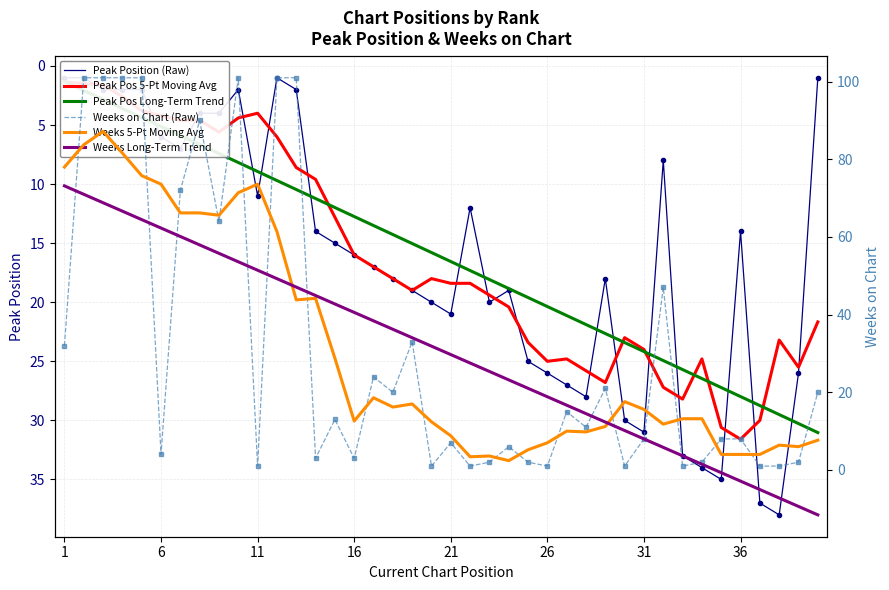

Reading left to right, what are all the values shown in this chart?

Peak Position (Raw): 1.0	1.0	2.0	2.0	2.0	6.0	7.0	4.0	4.0	2.0	11.0	1.0	2.0	14.0	15.0	16.0	17.0	18.0	19.0	20.0	21.0	12.0	20.0	19.0	25.0	26.0	27.0	28.0	18.0	30.0	31.0	8.0	33.0	34.0	35.0	14.0	37.0	38.0	26.0	1.0
Peak Pos 5-Pt Moving Avg: 1.3	1.5	1.6	2.6	3.8	4.2	4.6	4.6	5.6	4.4	4.0	6.0	8.6	9.6	12.8	16.0	17.0	18.0	19.0	18.0	18.4	18.4	19.4	20.4	23.4	25.0	24.8	25.8	26.8	23.0	24.0	27.2	28.2	24.8	30.6	31.6	30.0	23.2	25.5	21.7
Peak Pos Long-Term Trend: 1.3	2.1	2.8	3.6	4.4	5.1	5.9	6.6	7.4	8.2	8.9	9.7	10.5	11.2	12.0	12.7	13.5	14.3	15.0	15.8	16.6	17.3	18.1	18.8	19.6	20.4	21.1	21.9	22.7	23.4	24.2	24.9	25.7	26.5	27.2	28.0	28.7	29.5	30.3	31.0
Weeks on Chart (Raw): 32.0	101.0	101.0	101.0	101.0	4.0	72.0	90.0	64.0	101.0	1.0	101.0	101.0	3.0	13.0	3.0	24.0	20.0	33.0	1.0	7.0	1.0	2.0	6.0	2.0	1.0	15.0	11.0	21.0	1.0	8.0	47.0	1.0	2.0	8.0	8.0	1.0	1.0	2.0	20.0
Weeks 5-Pt Moving Avg: 78.0	83.8	87.2	81.6	75.8	73.6	66.2	66.2	65.6	71.4	73.6	61.4	43.8	44.2	28.8	12.6	18.6	16.2	17.0	12.4	8.8	3.4	3.6	2.4	5.2	7.0	10.0	9.8	11.2	17.6	15.6	11.8	13.2	13.2	4.0	4.0	4.0	6.4	6.0	7.7
Weeks Long-Term Trend: 73.2	71.0	68.8	66.6	64.5	62.3	60.1	58.0	55.8	53.6	51.4	49.3	47.1	44.9	42.7	40.6	38.4	36.2	34.1	31.9	29.7	27.5	25.4	23.2	21.0	18.9	16.7	14.5	12.3	10.2	8.0	5.8	3.6	1.5	-0.7	-2.9	-5.0	-7.2	-9.4	-11.6